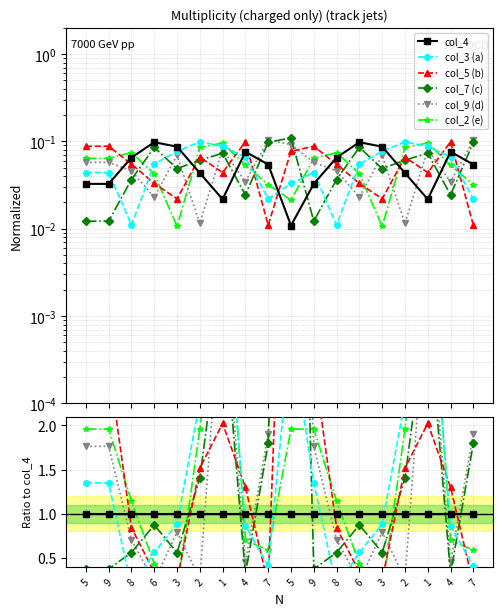

True or false: col_9 (d) has more than 1 points higher than both neighbors.

True